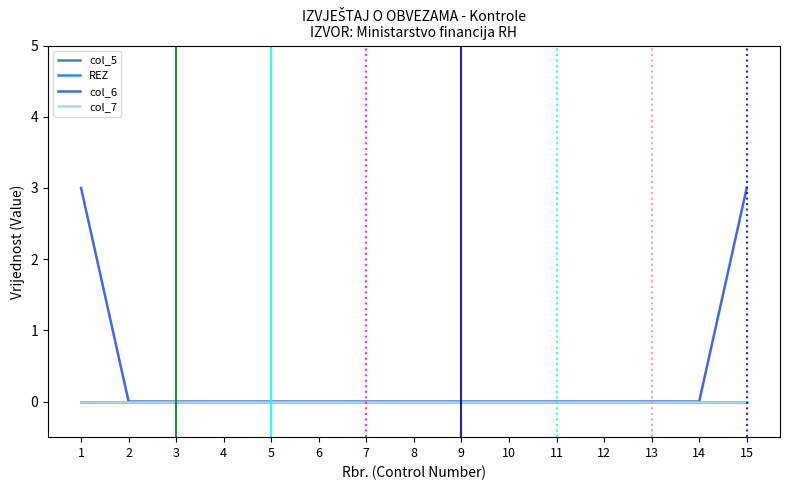

How many lines are shown in the chart?

4